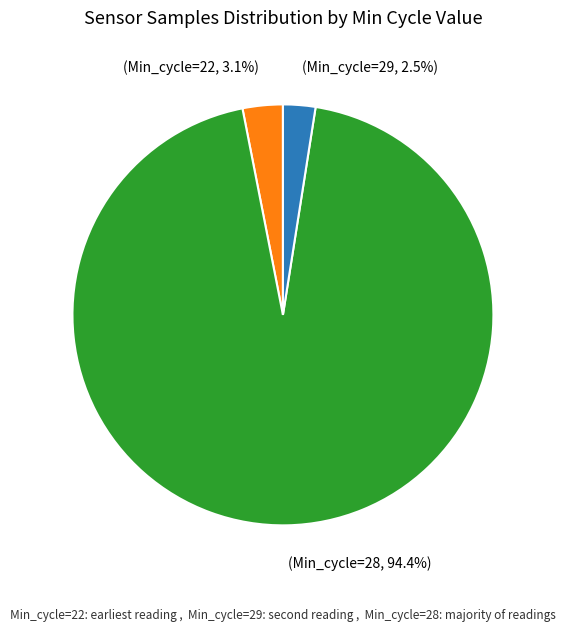

Is there a majority slice in this chart?

Yes